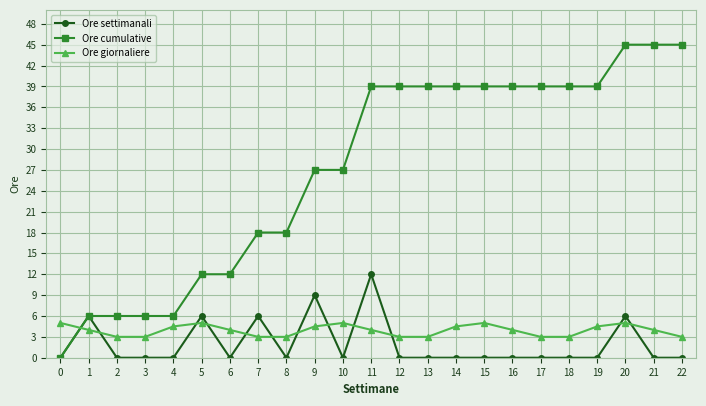

Between 7 and 19, which series saw the biggest shift?

Ore cumulative